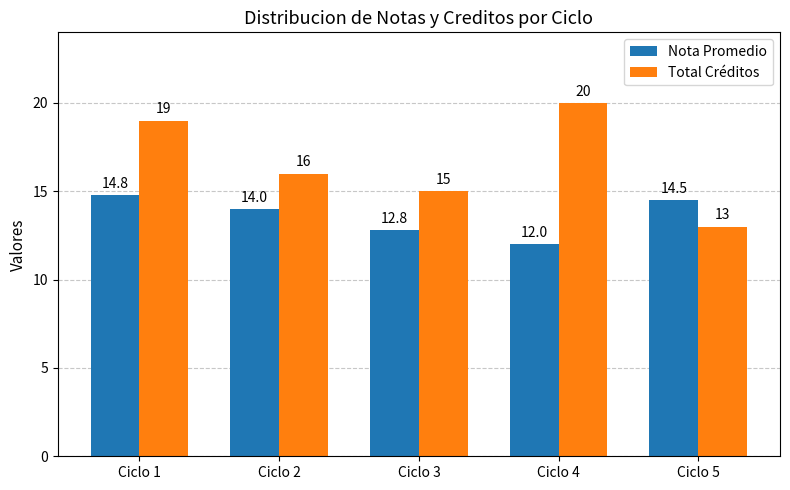

What is the sum of all Total Créditos values?

83.0